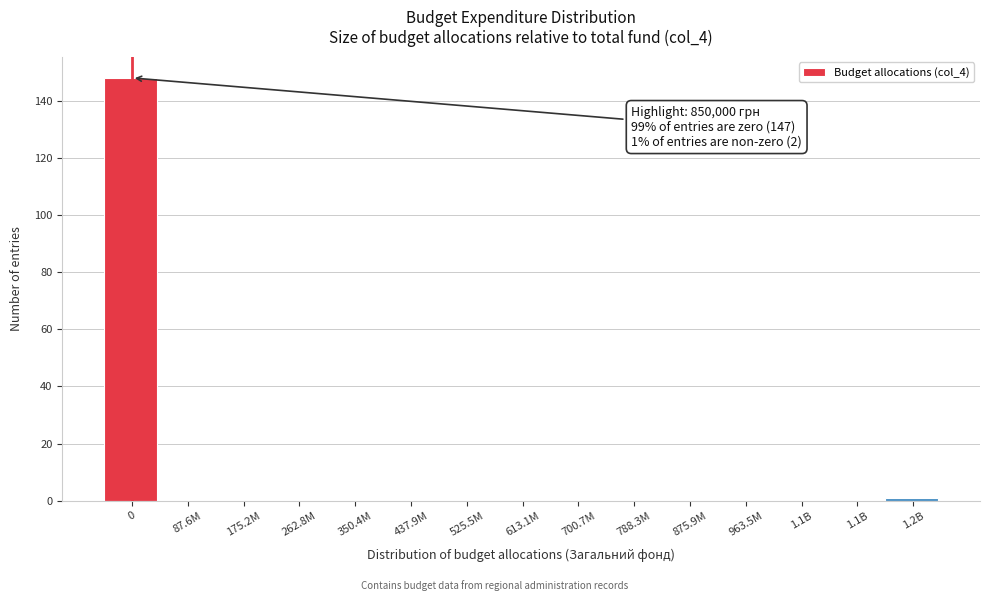

Count the number of categories in the chart.

15